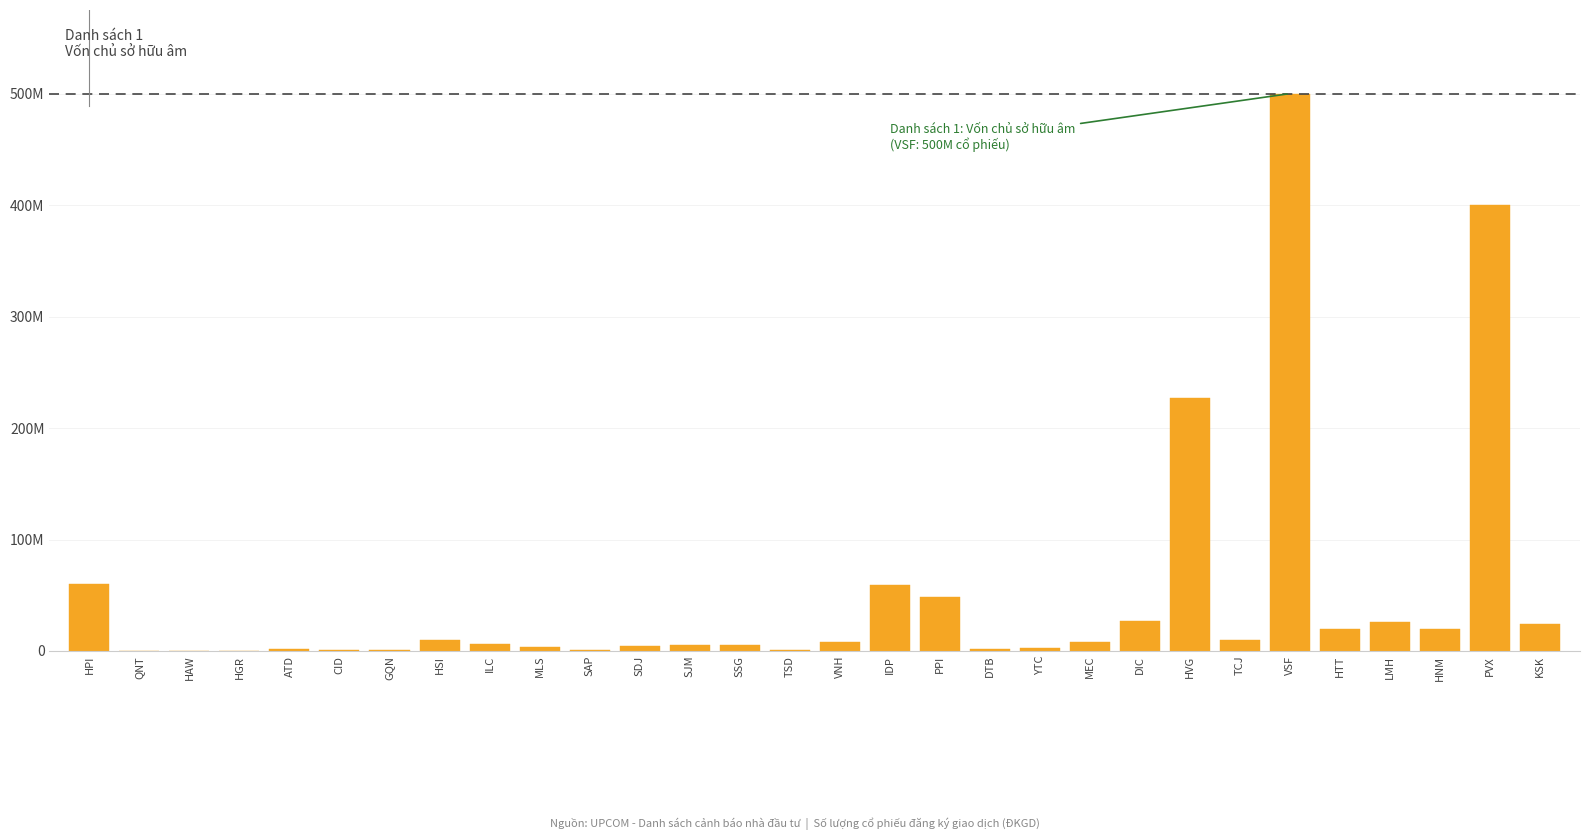

What is the sum of all values?

1482.1